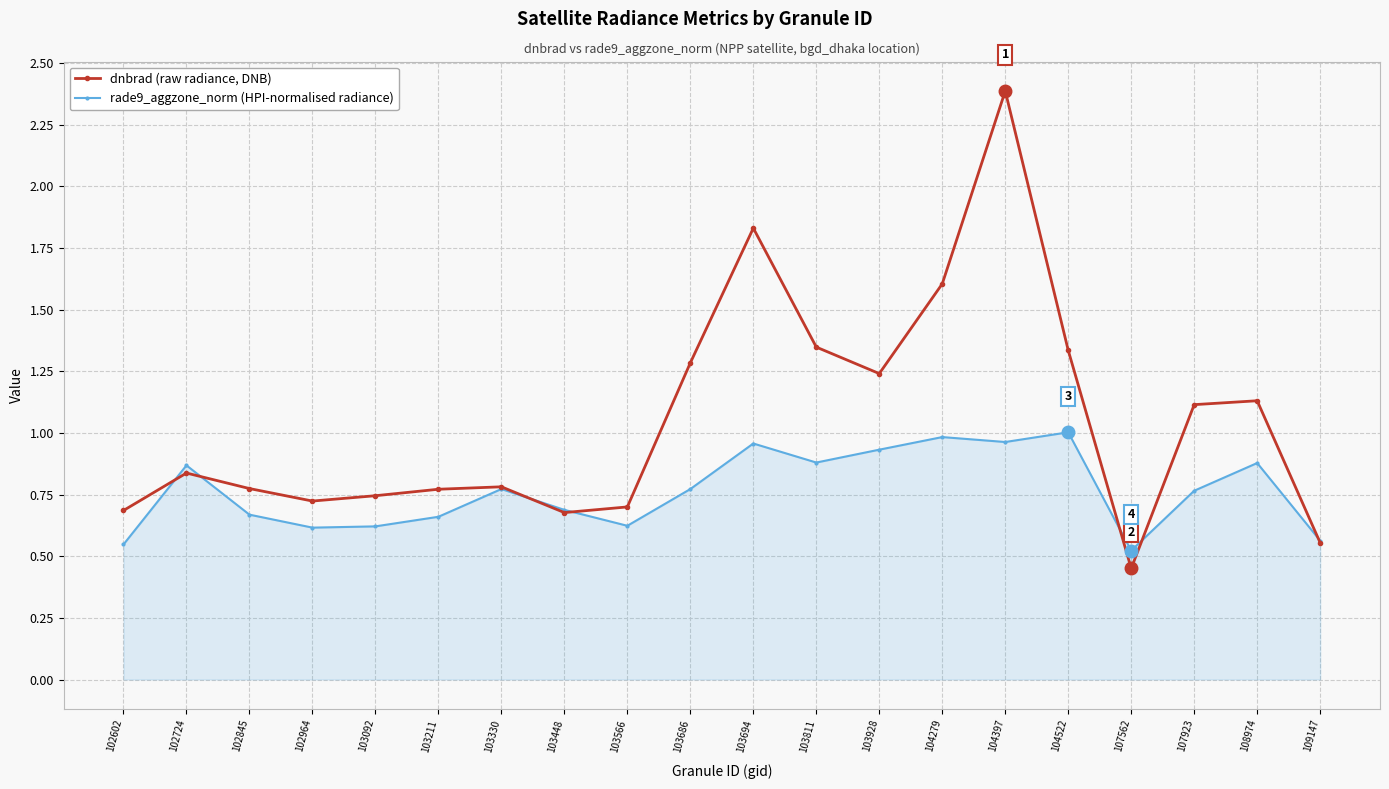

How many interior local peaks does the dnbrad (raw radiance, DNB) series have?

5